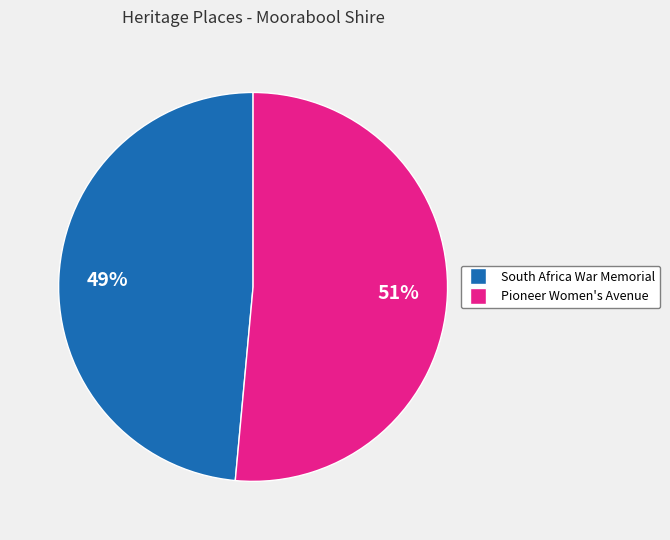

Does any single category account for the majority?

Yes